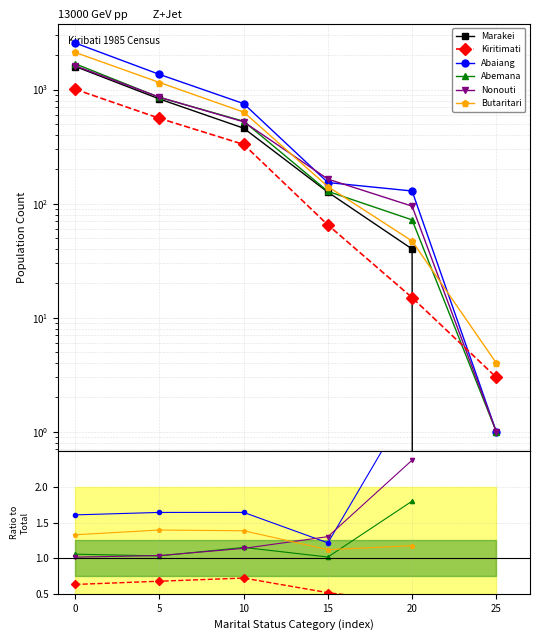

Between 10 and 20, which is larger?

10